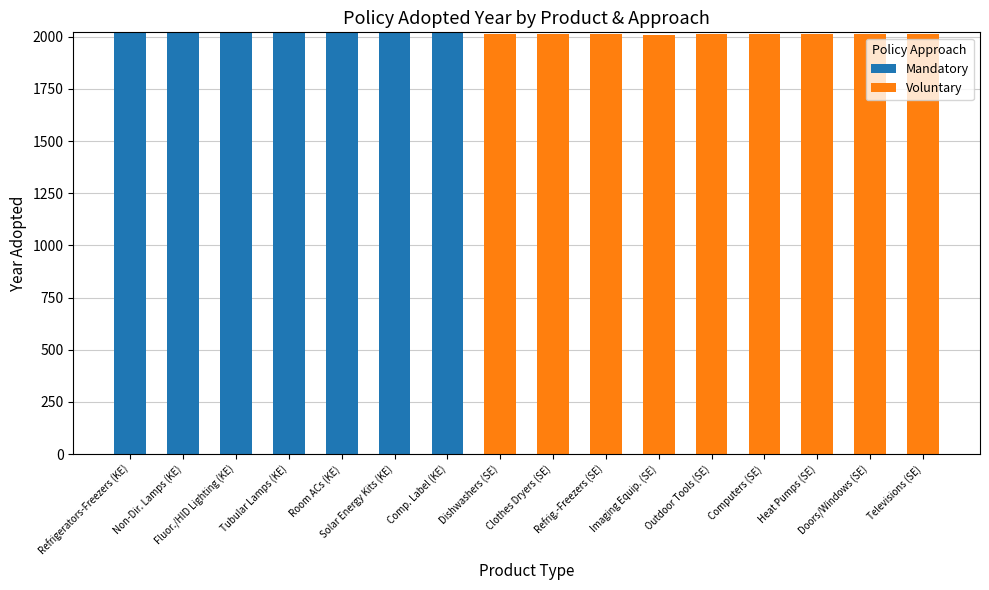

What are all the series names shown in the legend?

Mandatory, Voluntary